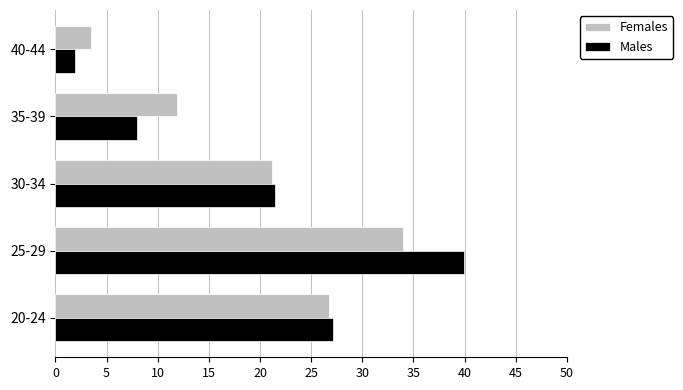

At which label is Females closest to 18?

30-34